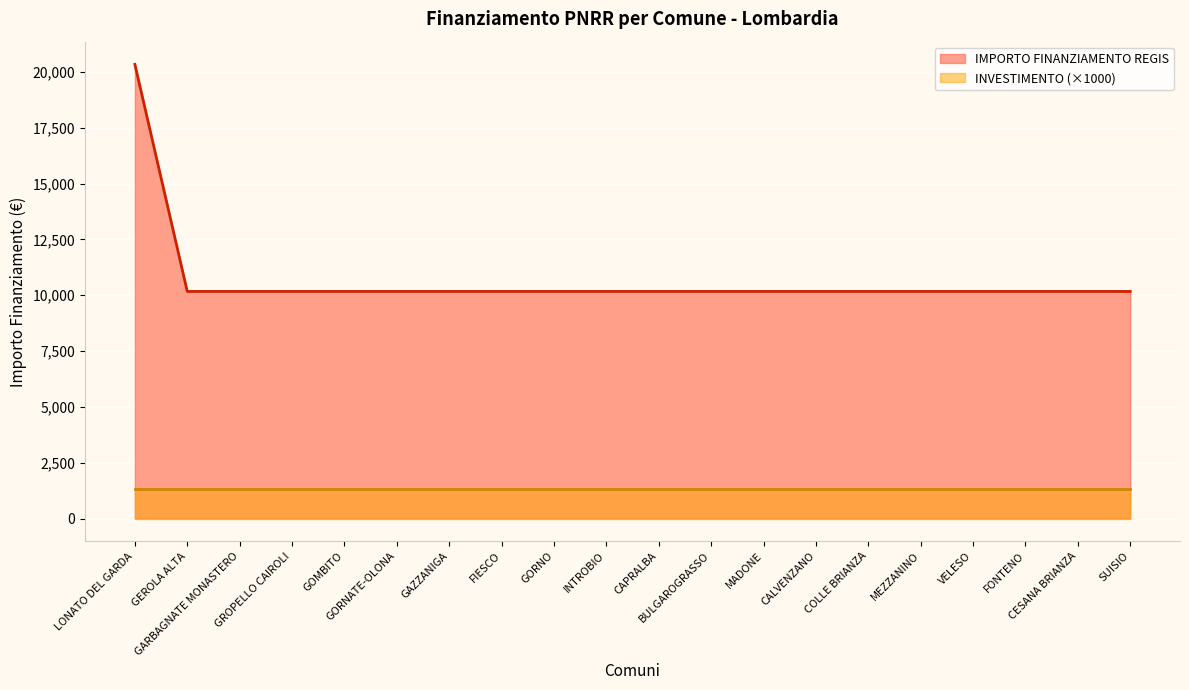

The value at FIESCO is 17590. True or false?

False